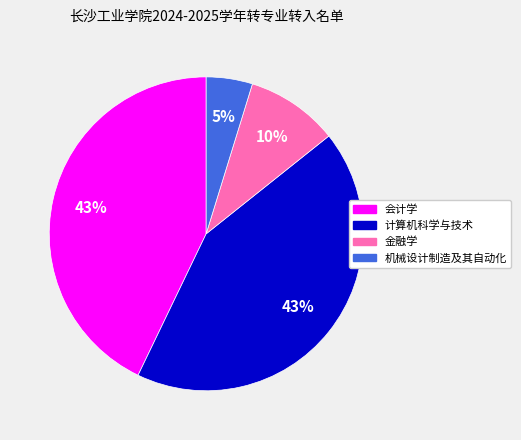

True or false: 会计学 accounts for 43% of the total.

True